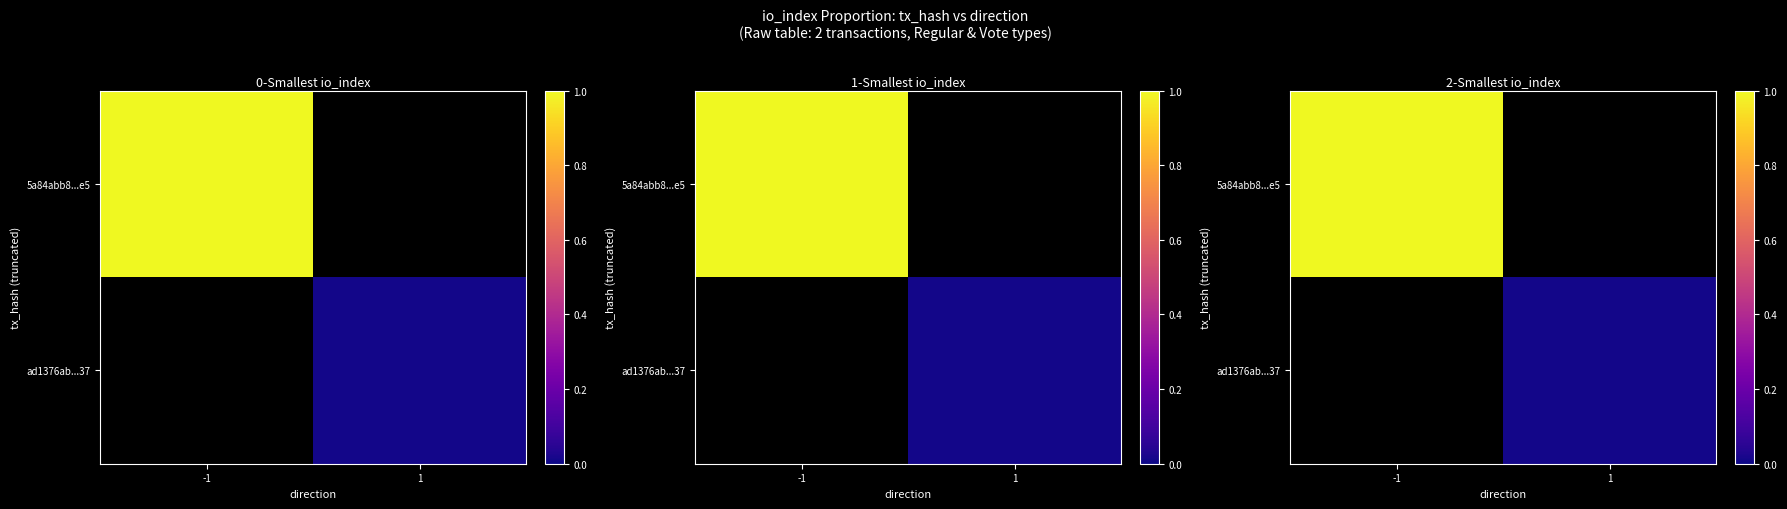

Rank the categories by 5a84abb8...e5 value from highest to lowest.

-1, 1